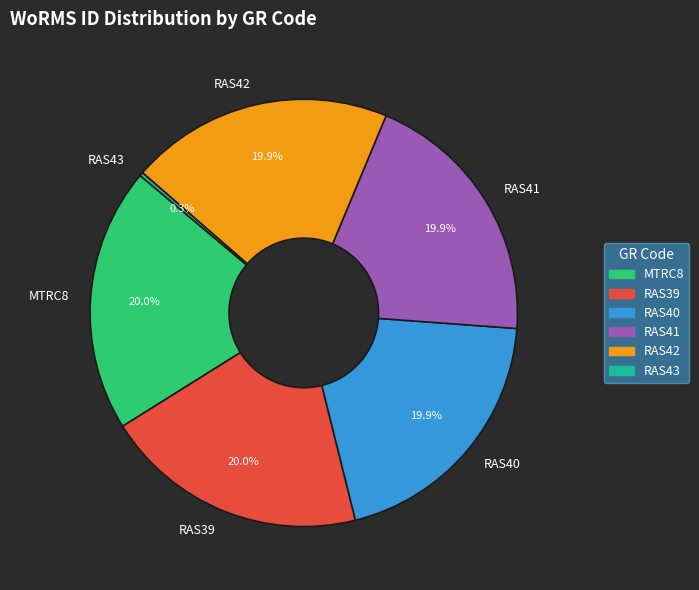

Do RAS41 and RAS39 together represent more than half of the pie?

No